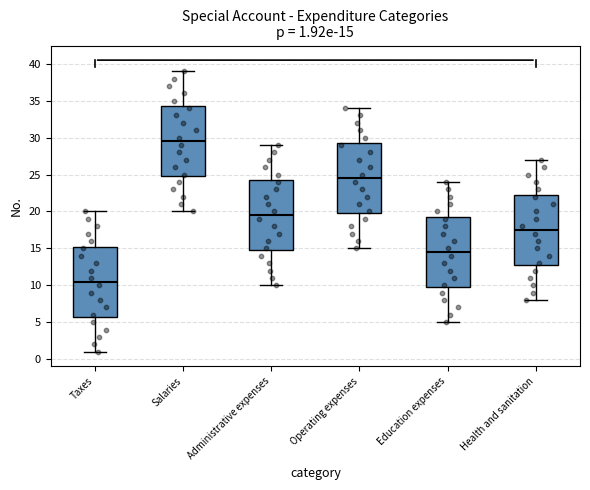

Which box's median line is the lowest?

Taxes